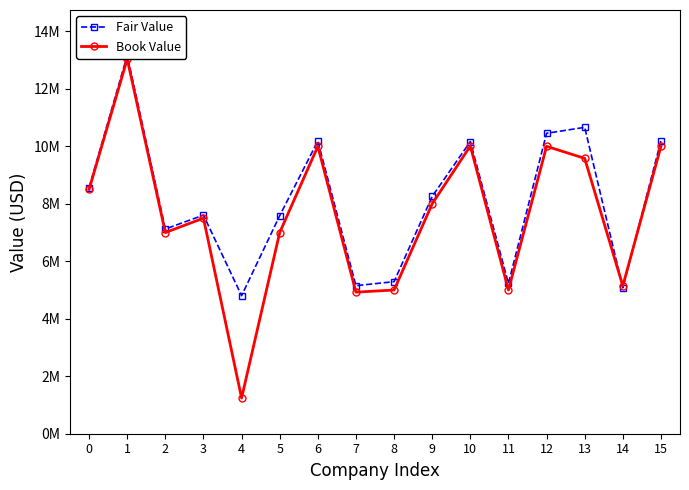

At which category does Fair Value reach its first local valley?

2